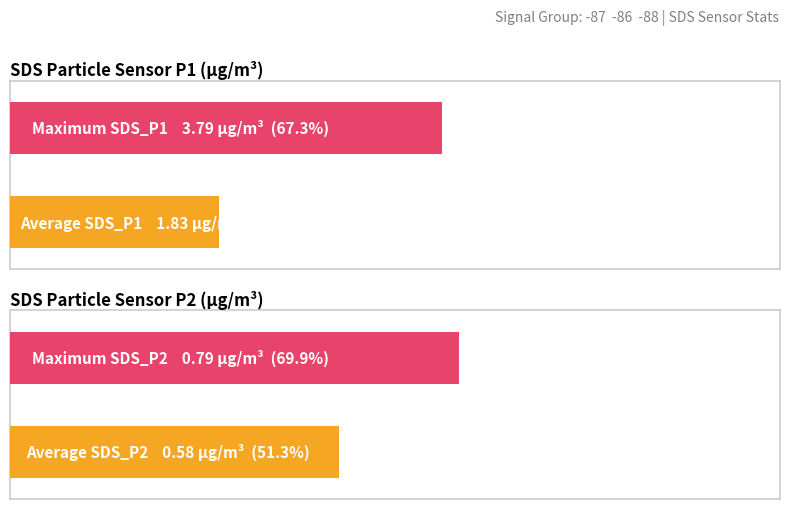

The value of Average utilization at SDS_P1 max is 0.9. True or false?

False